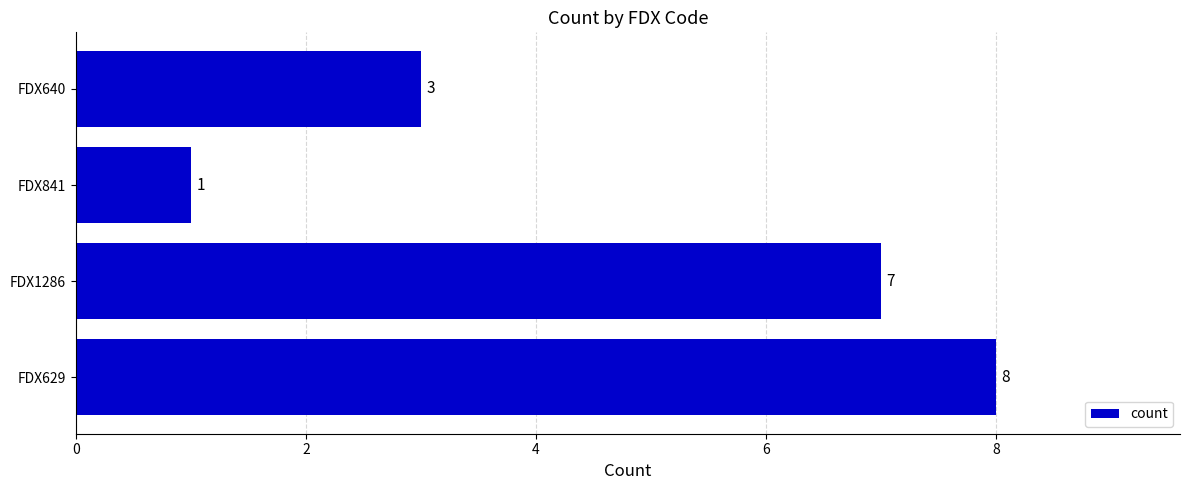

Count the values in the range 3 to 8.

3